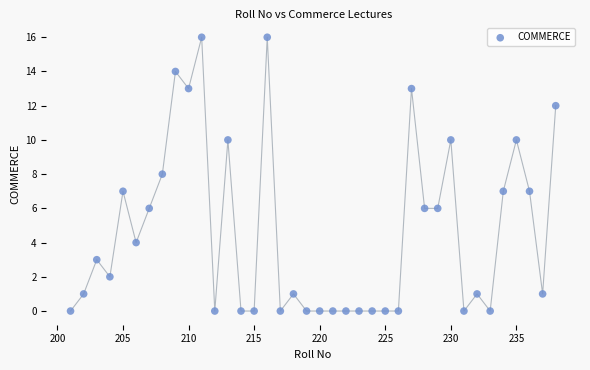

What is the range of X values (max minus min)?

37